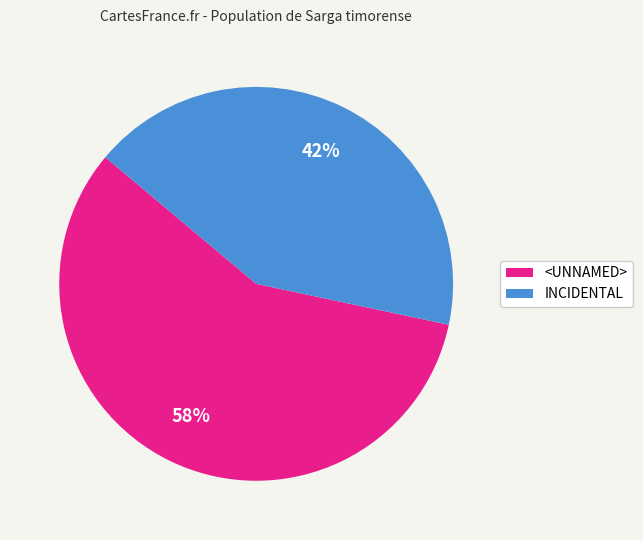

To the nearest percent, what is the combined percentage of <UNNAMED> and INCIDENTAL?

100%